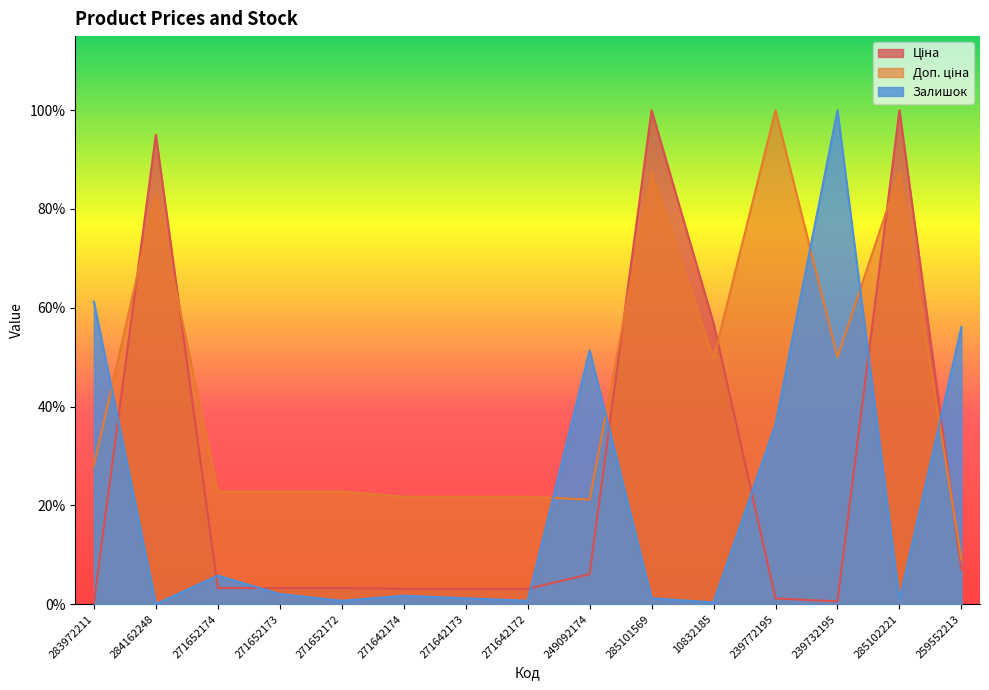

At which category does Доп. ціна reach its first local peak?

284162248